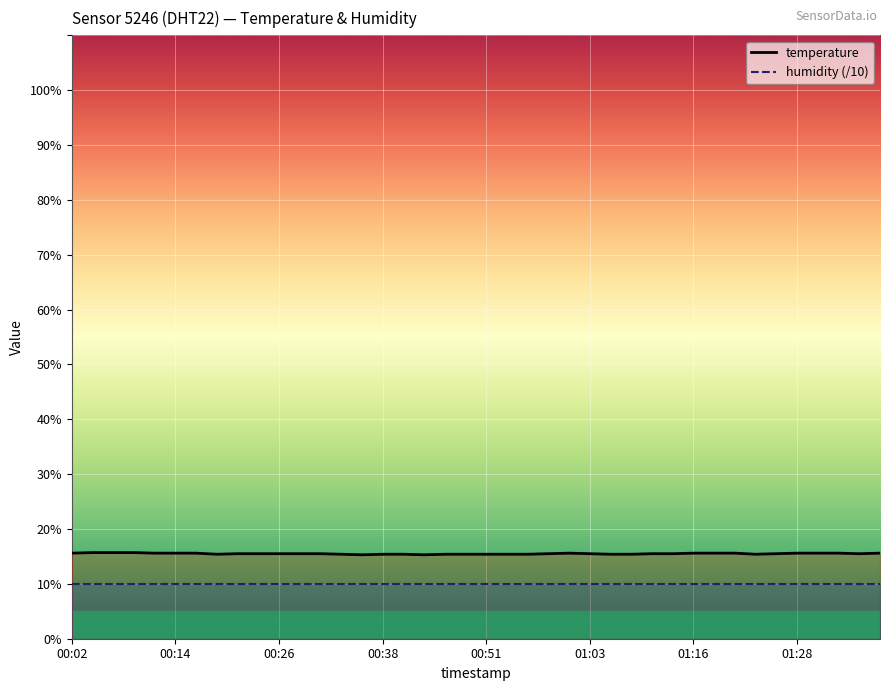

What is the sum of the temperature values at 01:16 and 00:02?

31.2